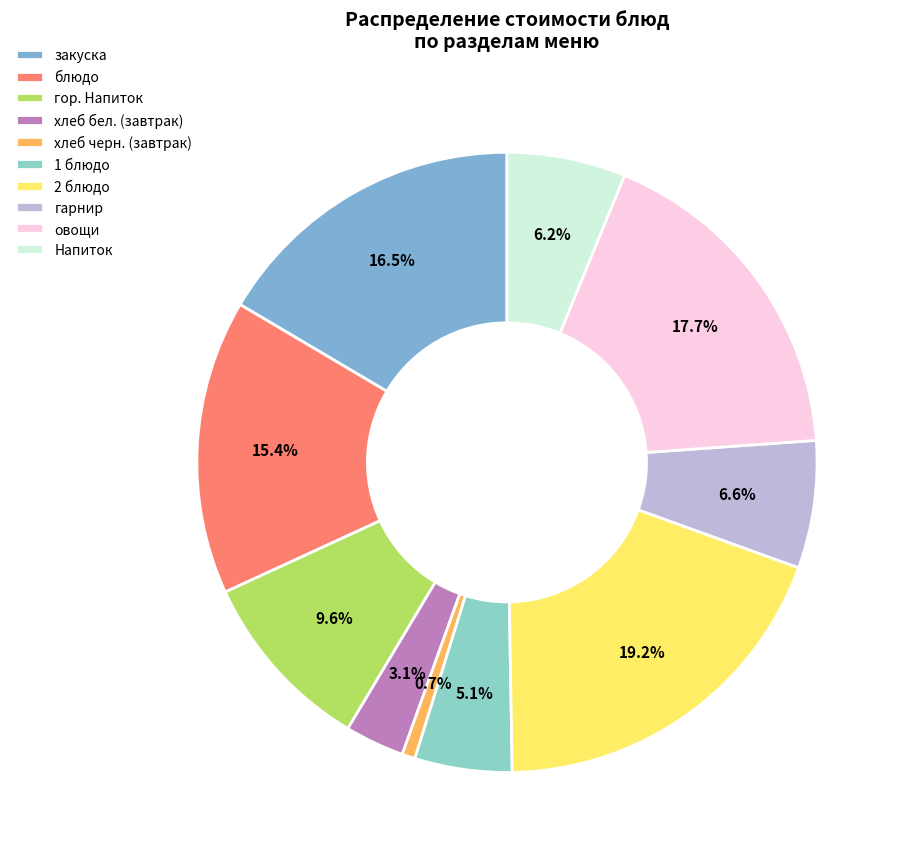

Count the number of slices in the pie.

10